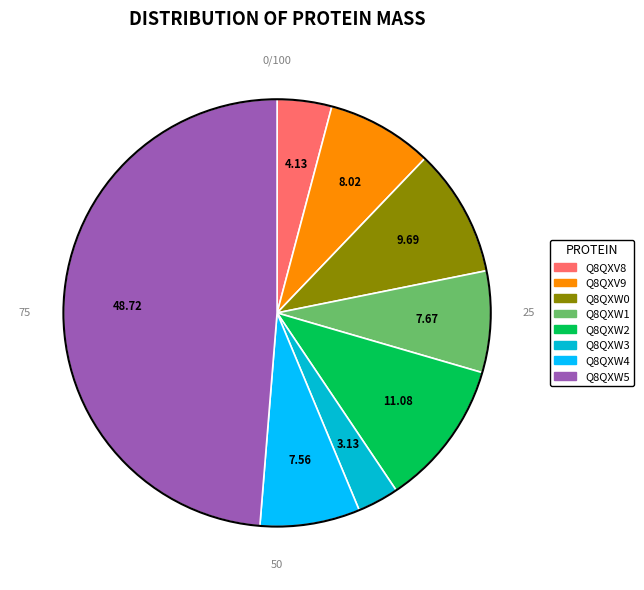

Which category has the smallest portion of the pie?

Q8QXW3